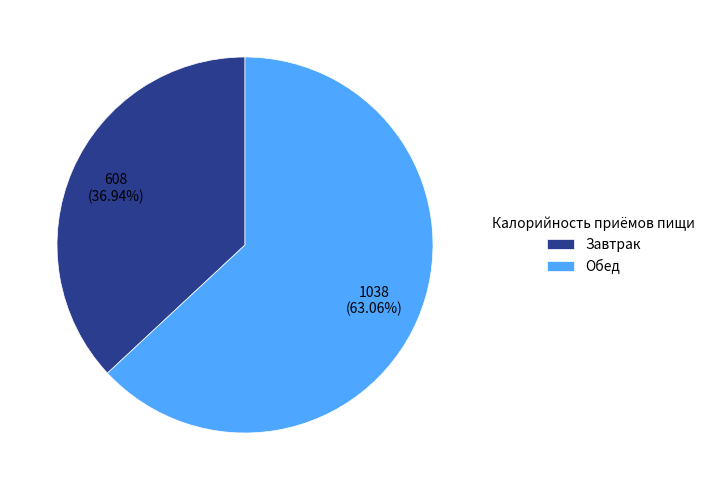

To the nearest percent, what is the combined percentage of Завтрак and Обед?

100%